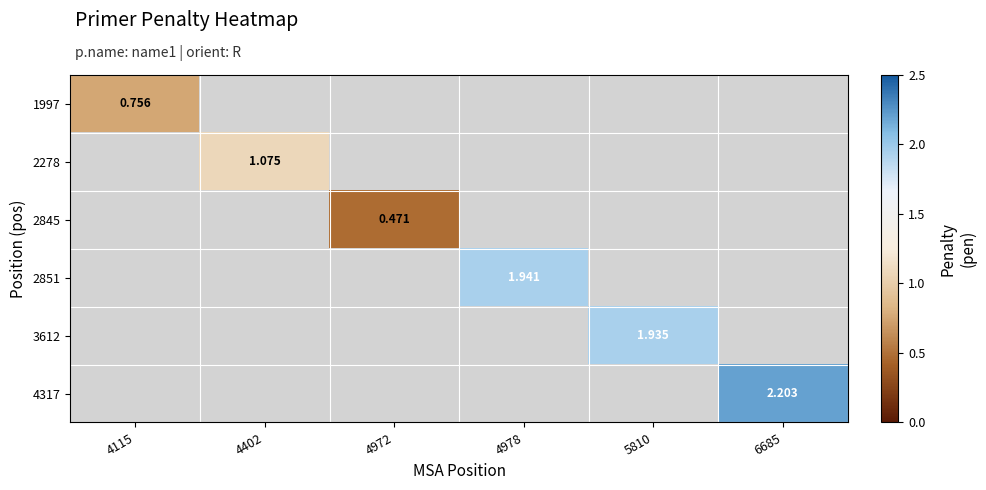

Which has a higher value, 4115 or 4978?

4978